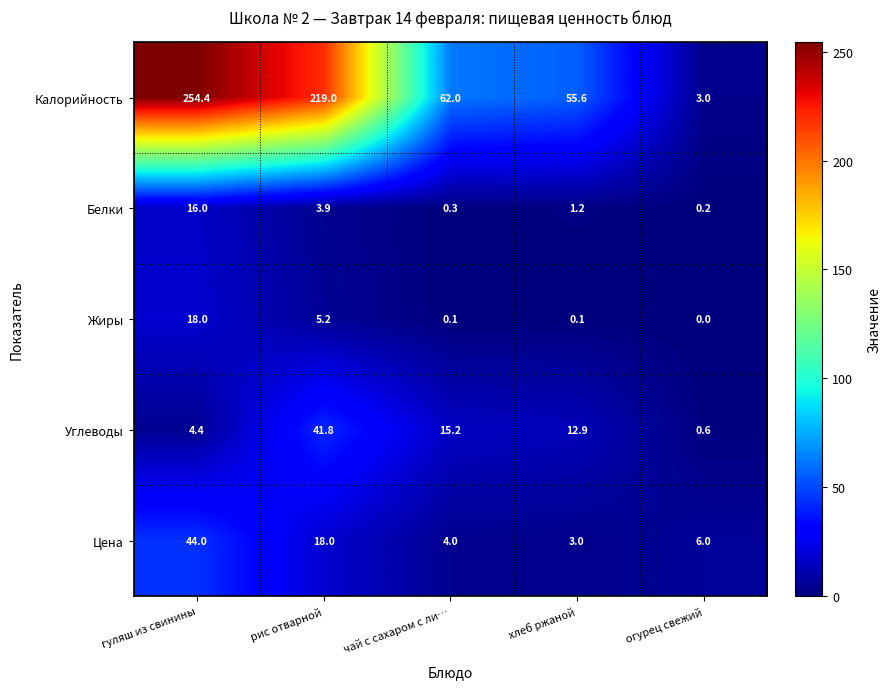

At which category does the chart reach its minimum across all series?

огурец свежий